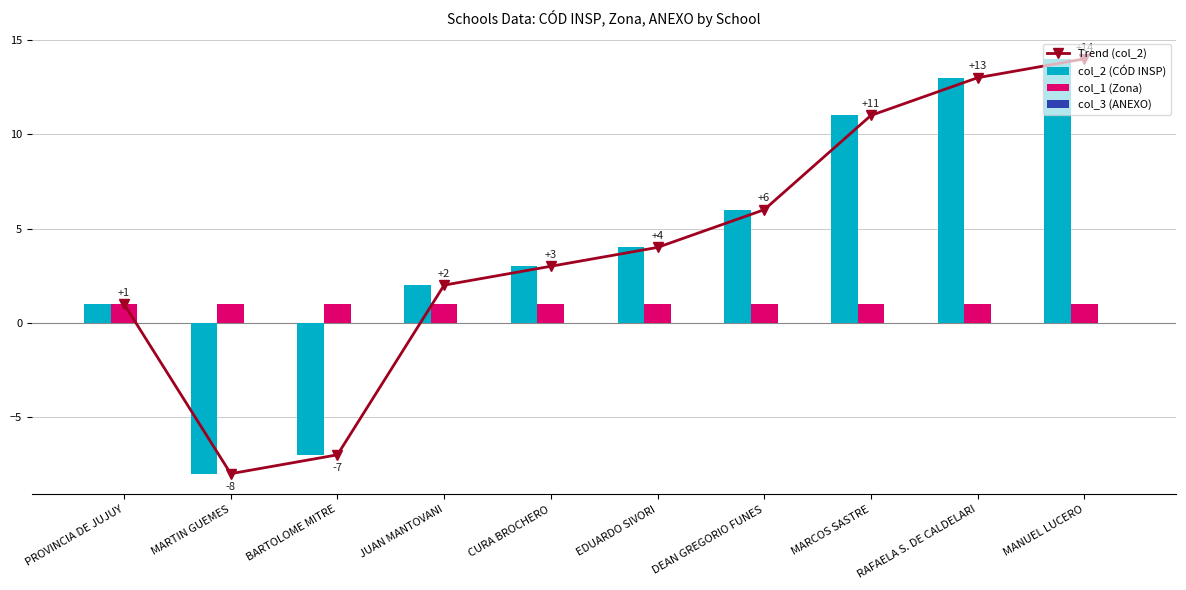

What is the label of the 7th bar from the right?

JUAN MANTOVANI